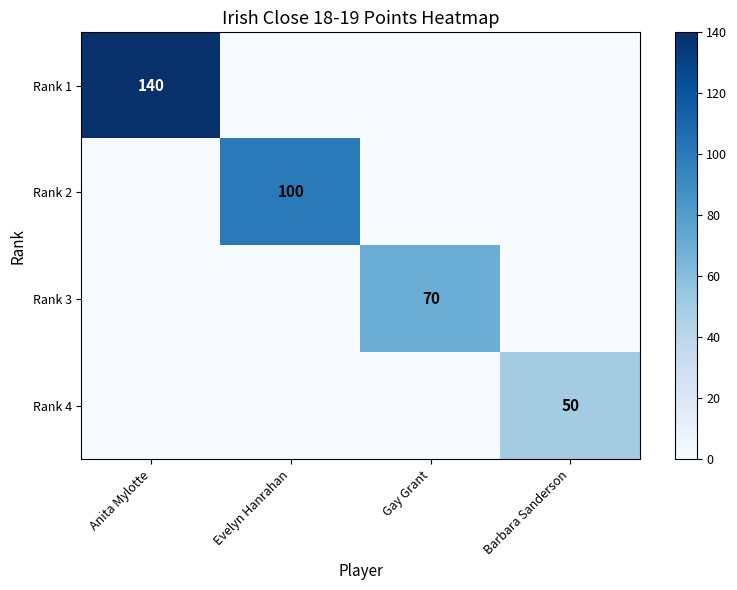

How many positive values does the Rank 1 series have?

1